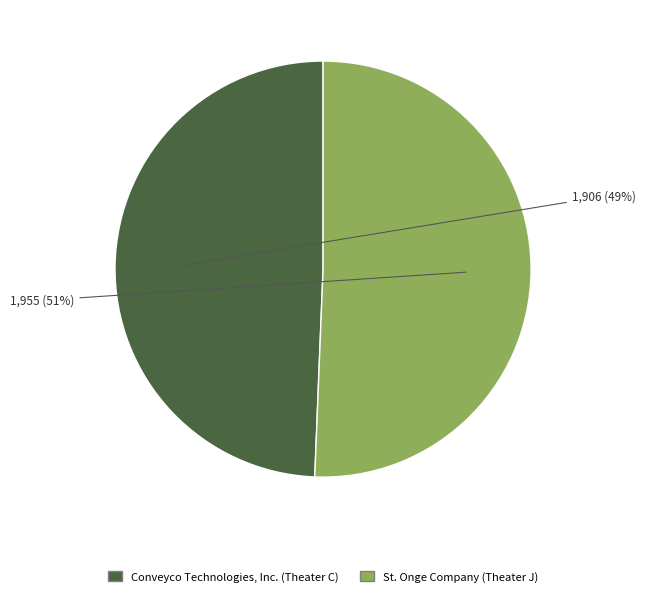

How many slices are in this pie chart?

2